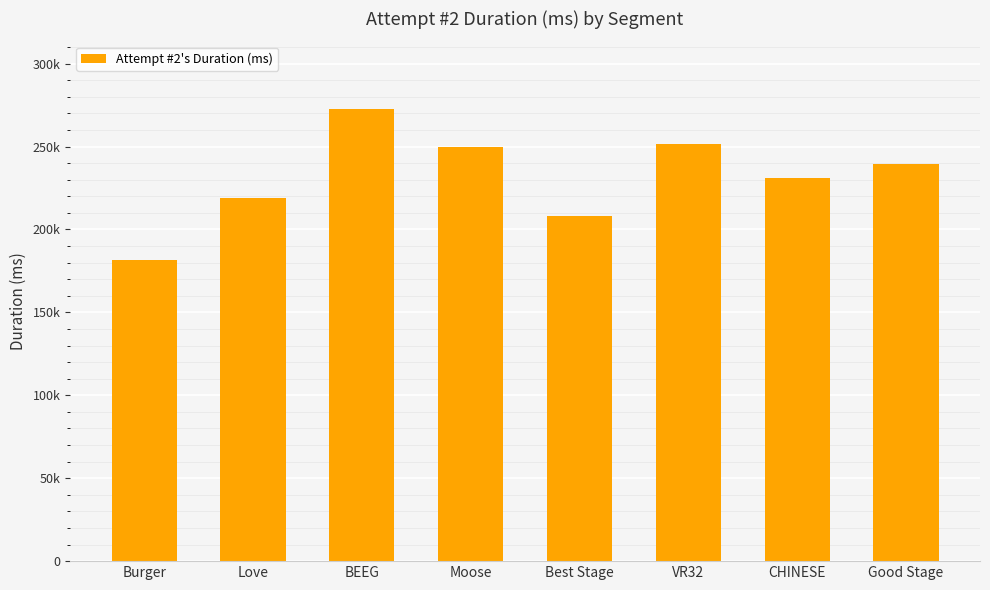

Reading right to left, transcribe all the data shown in this chart.

Good Stage=239769	CHINESE=231333	VR32=251466	Best Stage=208287	Moose=249466	BEEG=272564	Love=218765	Burger=181687